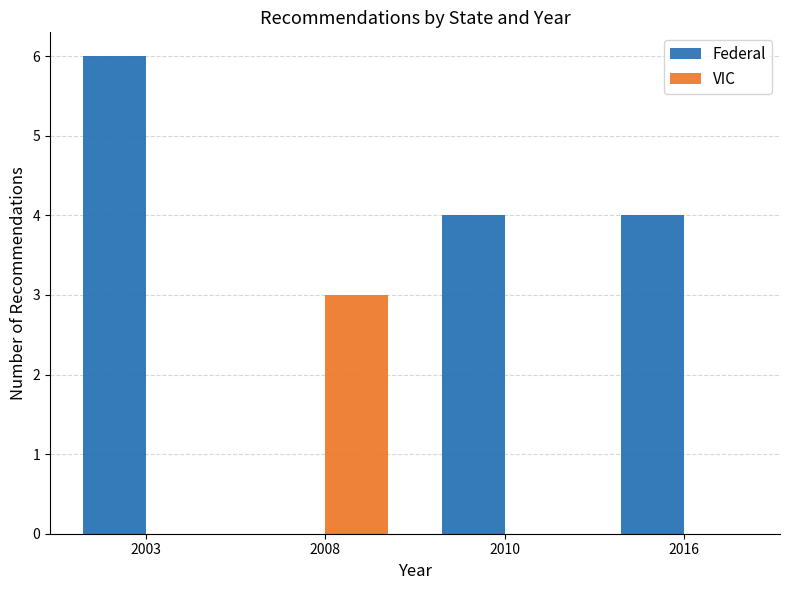

The VIC series shows -1 at 2010. True or false?

False